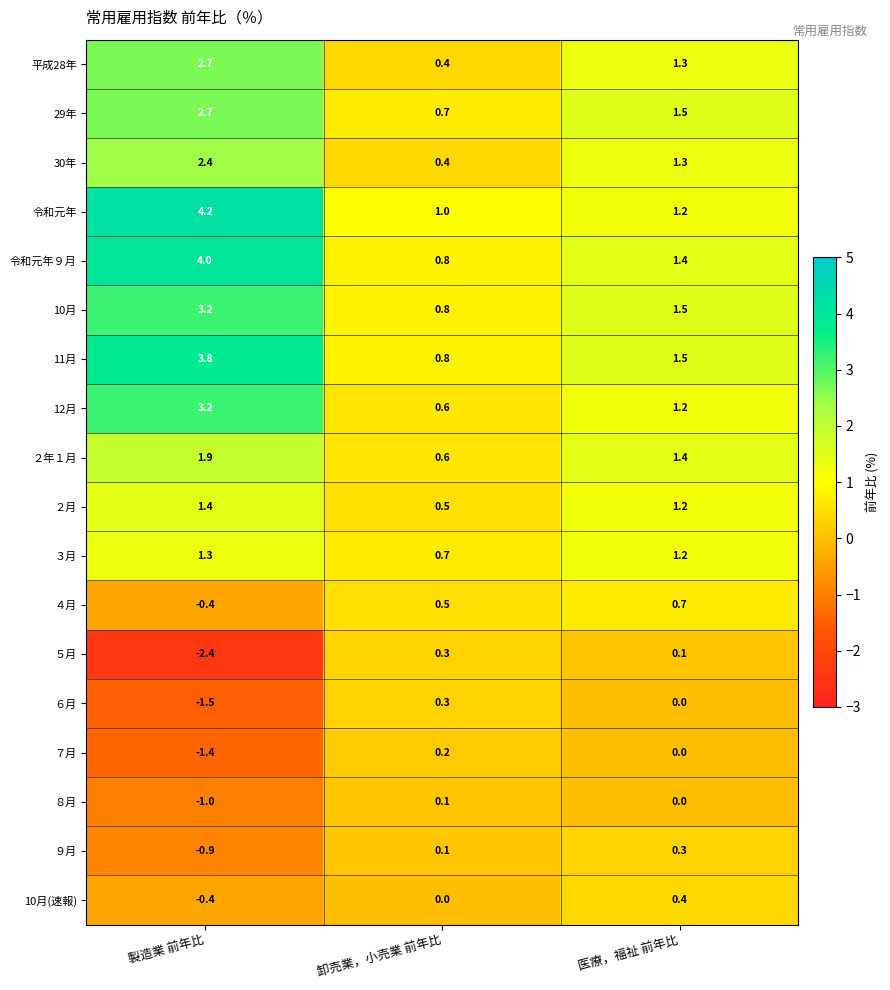

Which series has the largest total across all categories?

令和元年